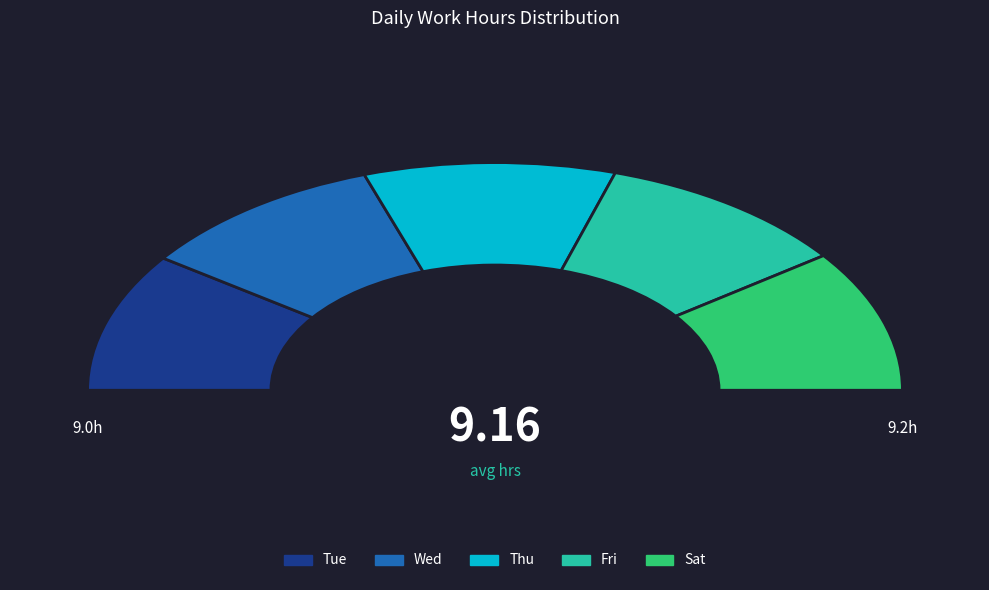

What is the smallest slice in the pie chart?

Tue